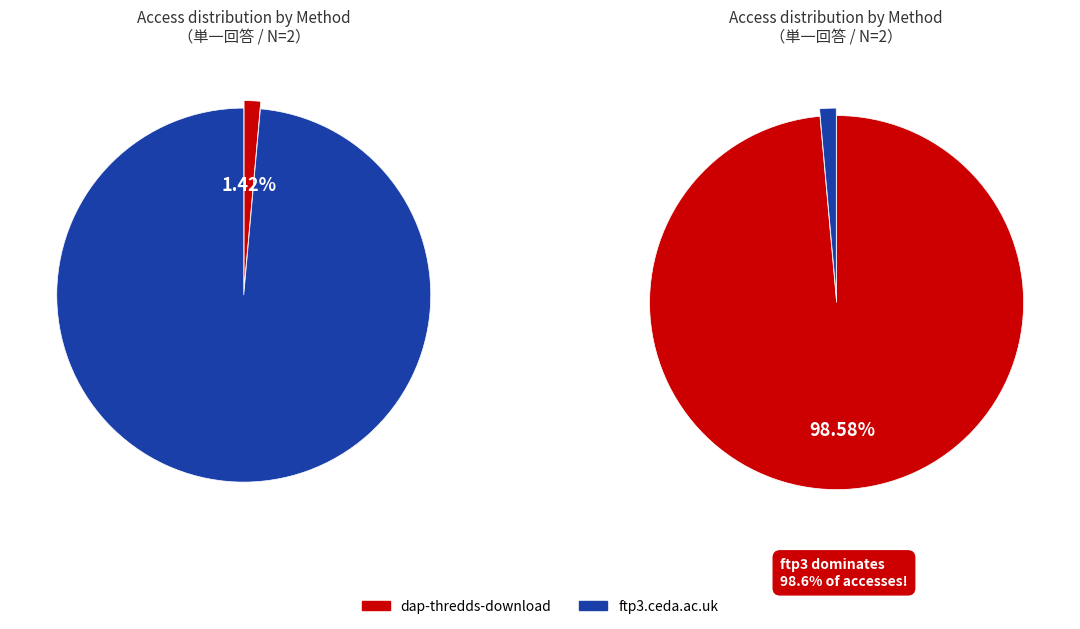

What is the majority slice?

ftp3.ceda.ac.uk